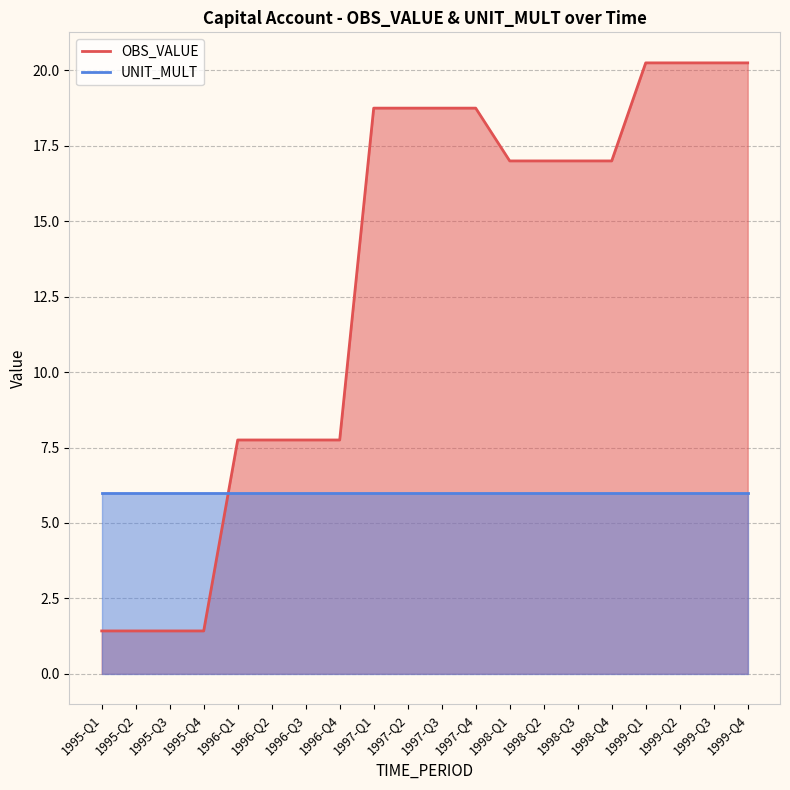

How many values are below 17?

8